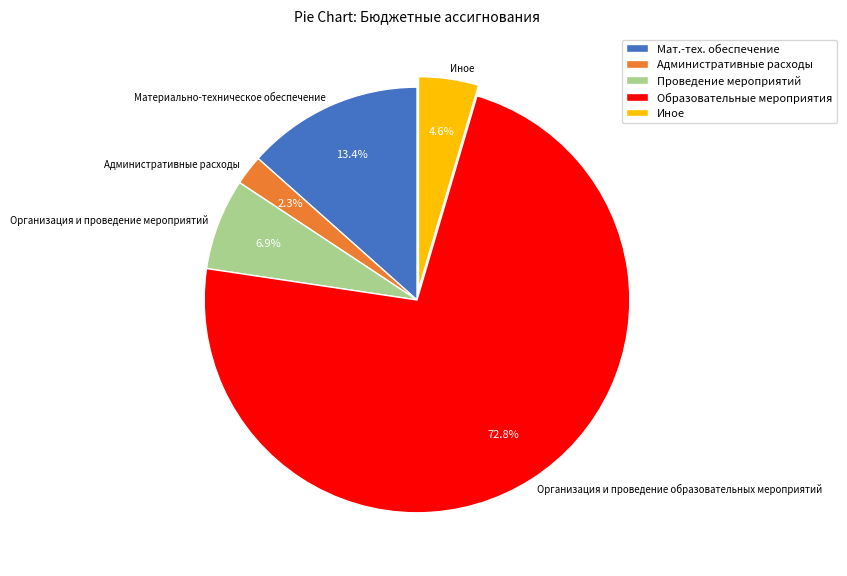

What is the total percentage of Иное and Организация и проведение мероприятий?

11.5%